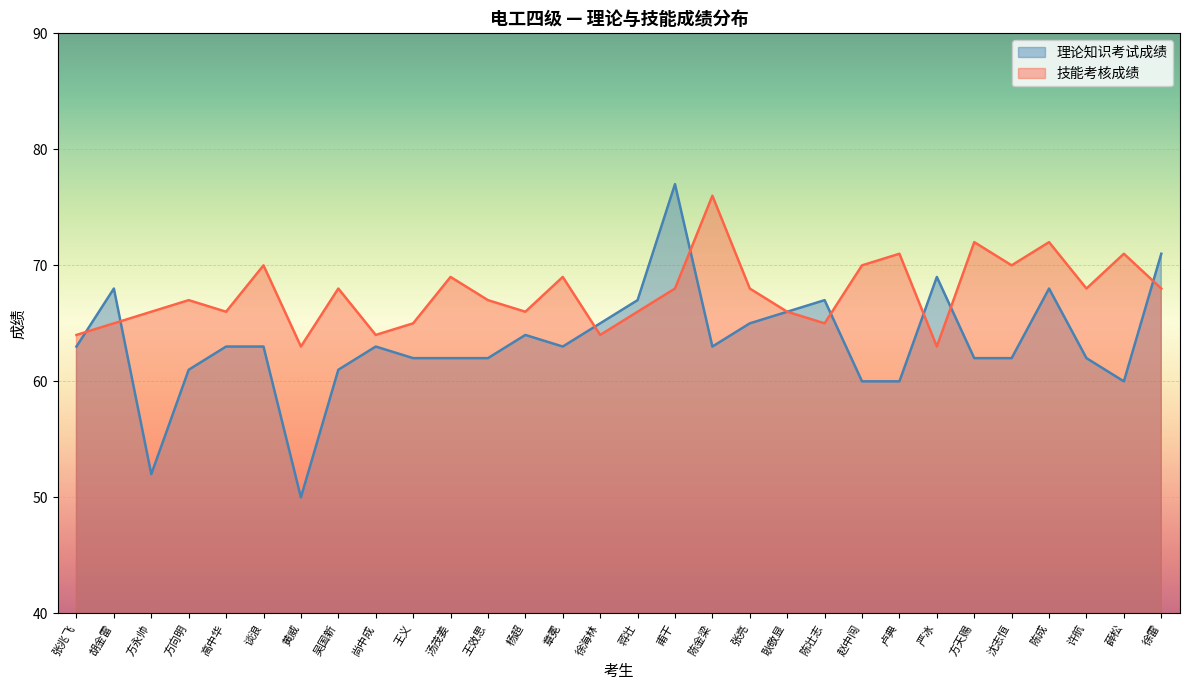

Where does the 技能考核成绩 series first go above 68?

谈浪